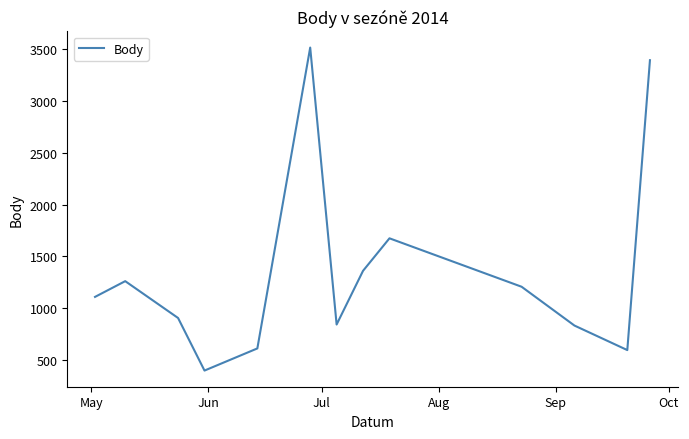

What is the maximum value shown in the chart?

3517